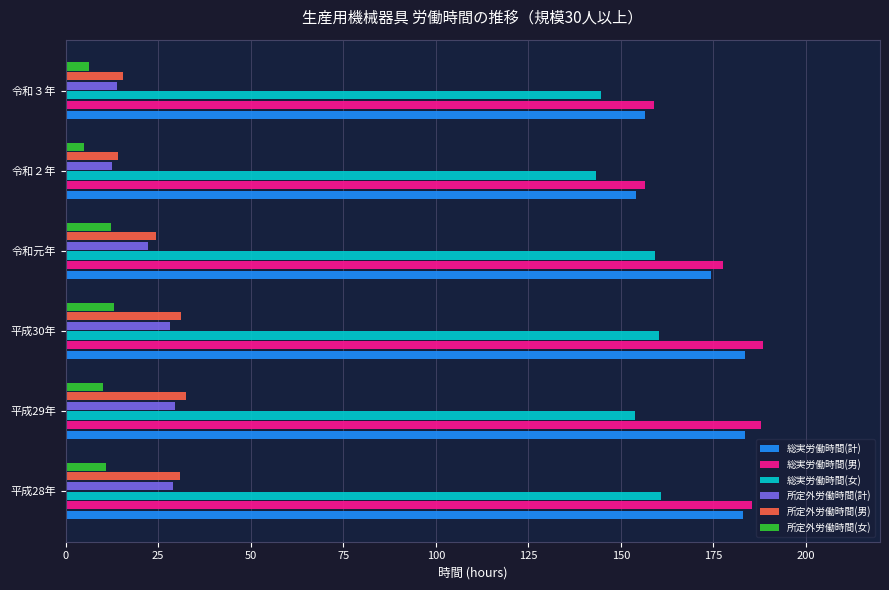

What is the smallest value displayed?

5.1